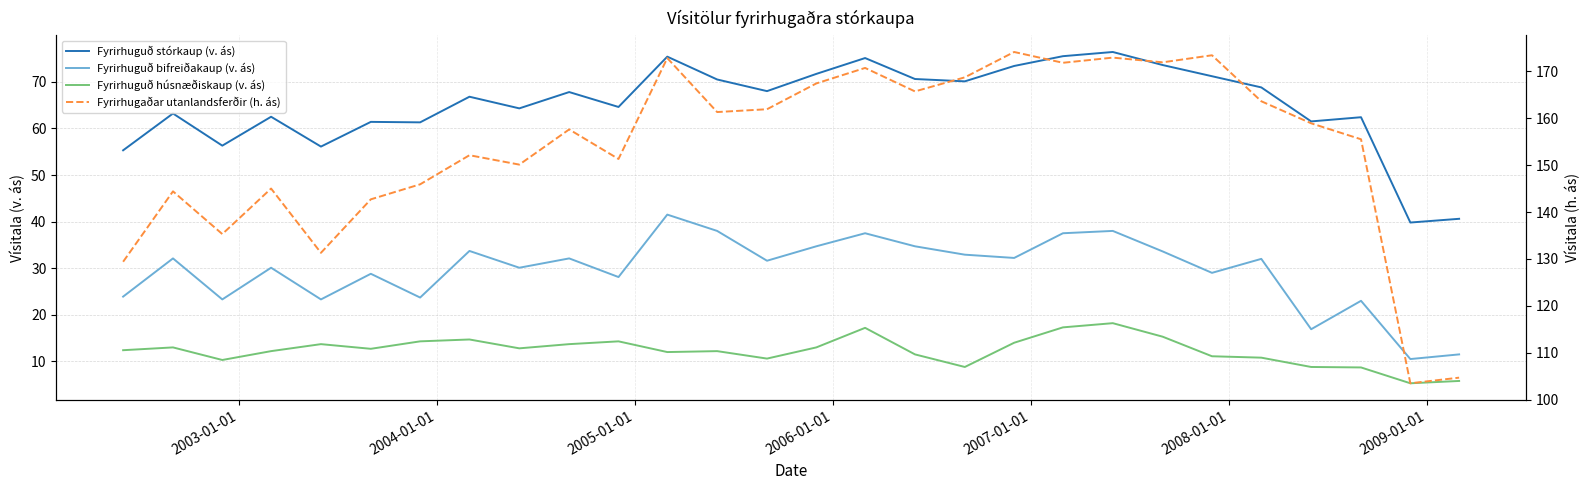

How many lines are shown in the chart?

4